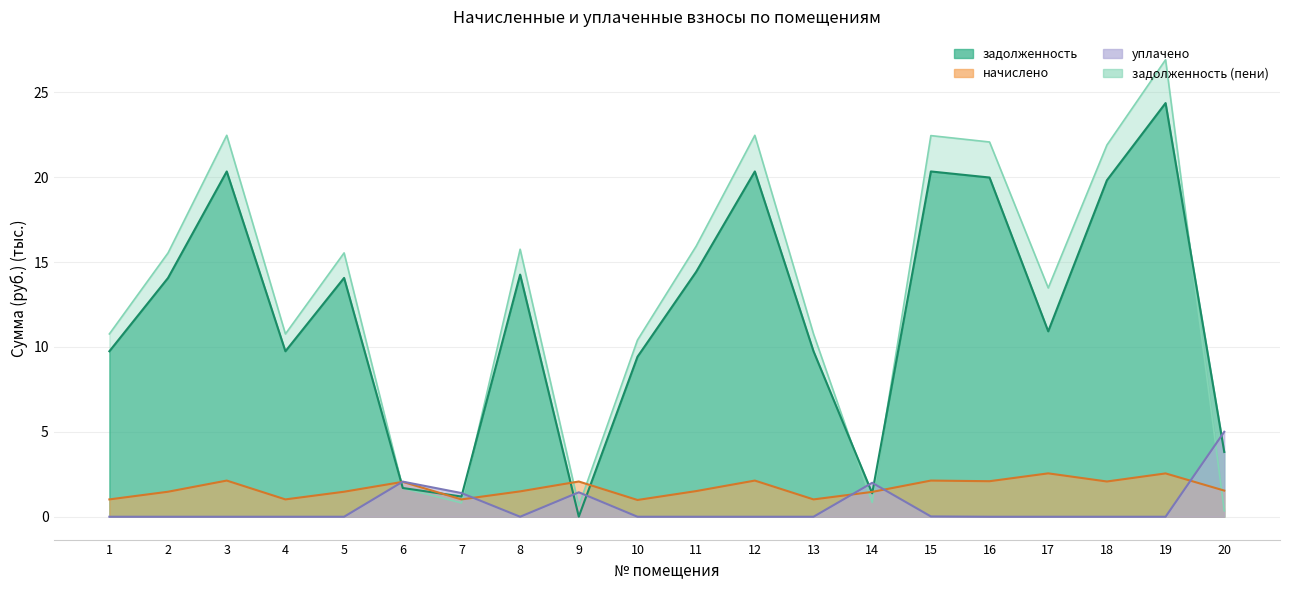

What is the maximum value shown in the chart?

26.9